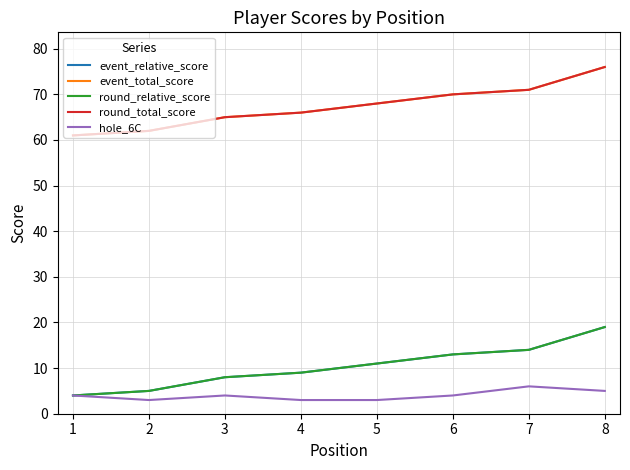

Is this an area chart (filled region under the line)?

No